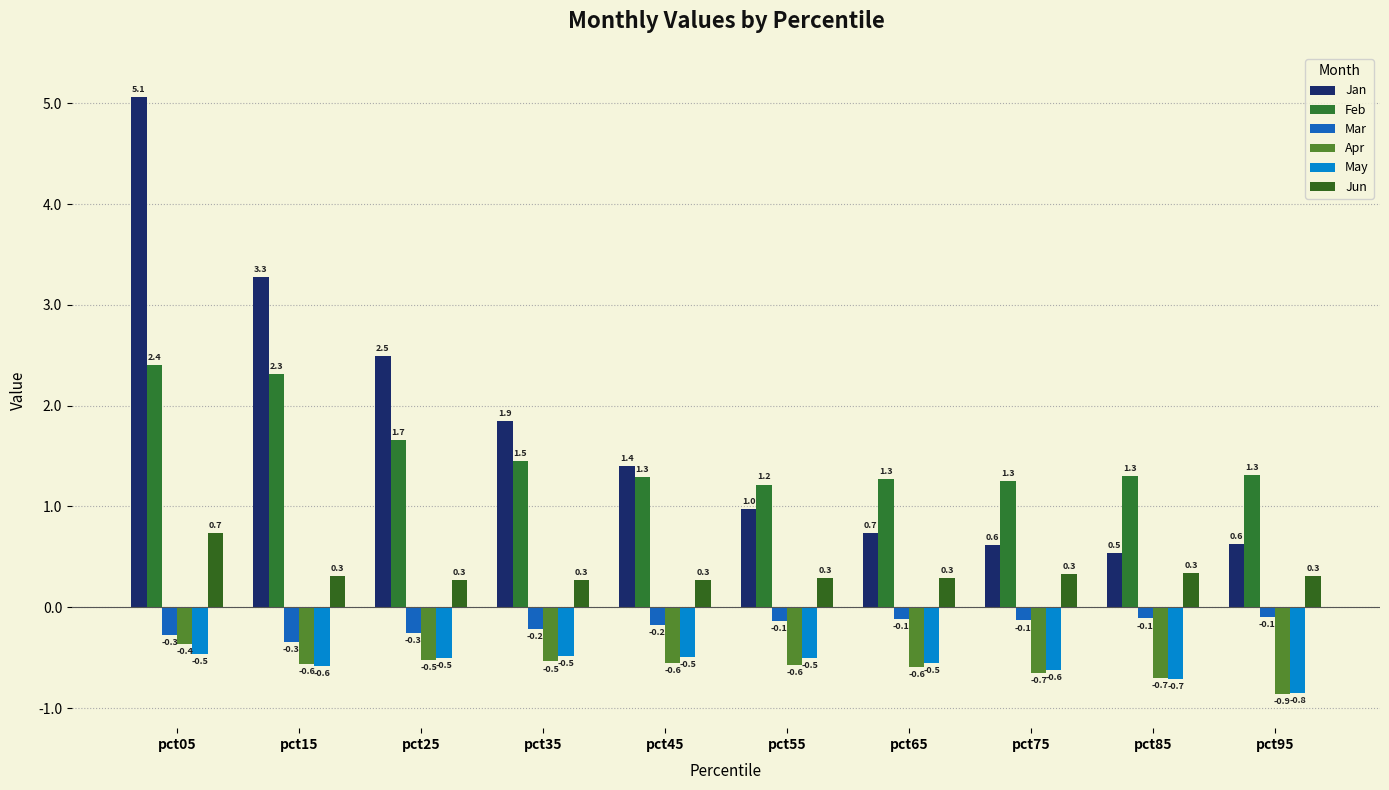

What is the difference between the second highest and second lowest values in the Jan series?

2.7